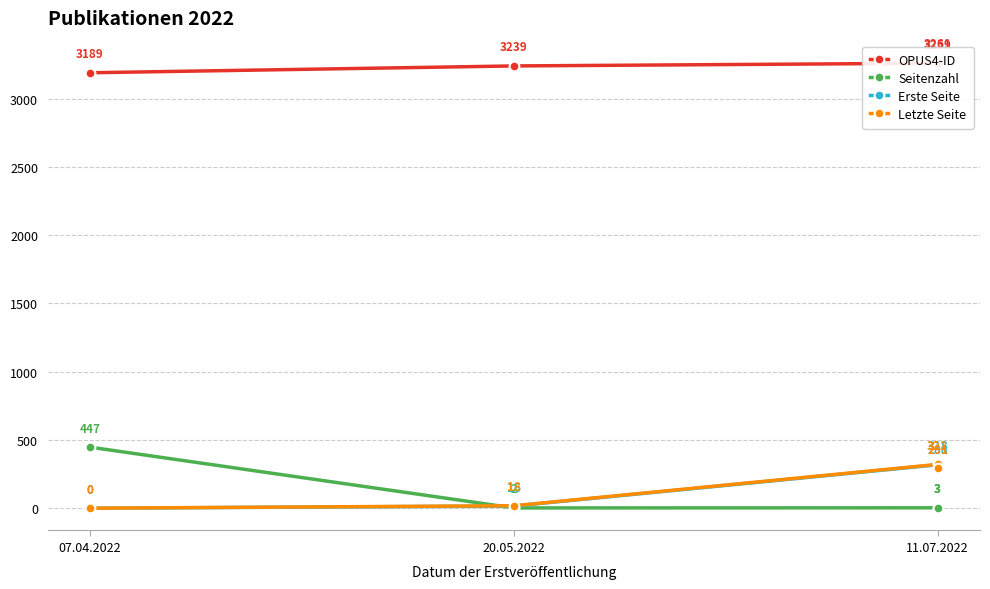

At which category does the chart reach its minimum across all series?

07.04.2022